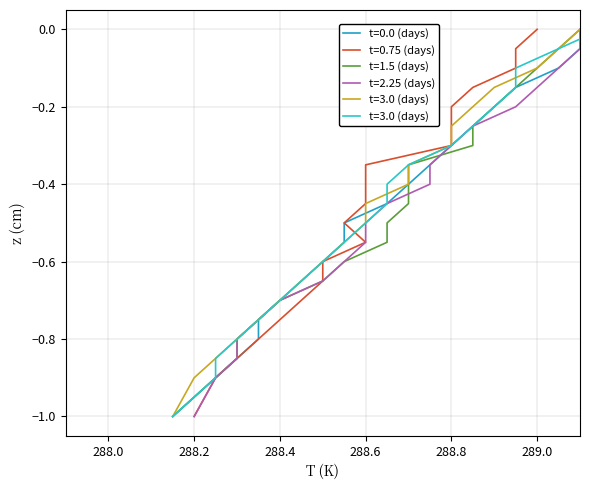

At 9, list the series in order from smallest to largest.

t=0.75 (days), t=3.0 (days), t=0.0 (days), t=2.25 (days), t=3.0 (days) , t=1.5 (days)